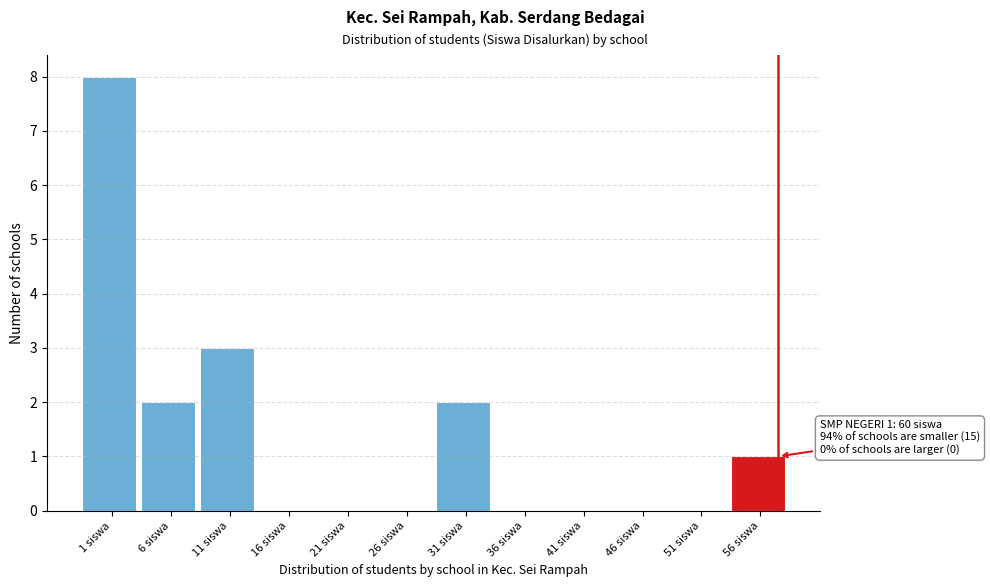

Reading right to left, what are all the values shown in this chart?

56 siswa=1	51 siswa=0	46 siswa=0	41 siswa=0	36 siswa=0	31 siswa=2	26 siswa=0	21 siswa=0	16 siswa=0	11 siswa=3	6 siswa=2	1 siswa=8